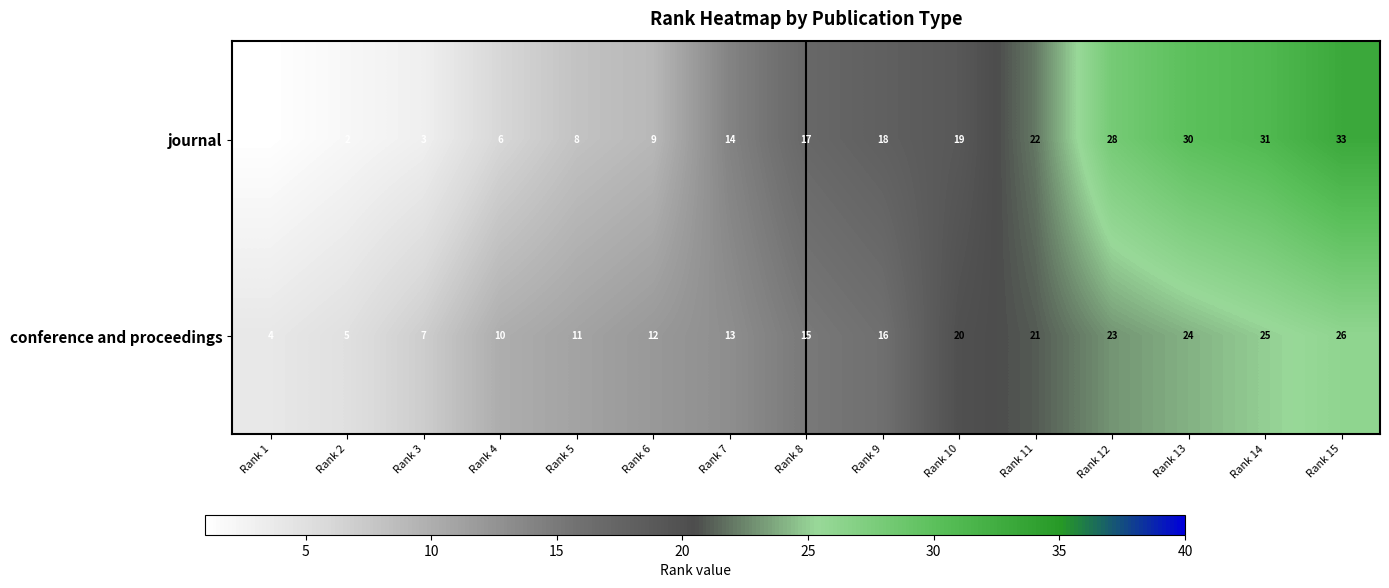

The conference and proceedings series shows 16 at Rank 9. True or false?

True